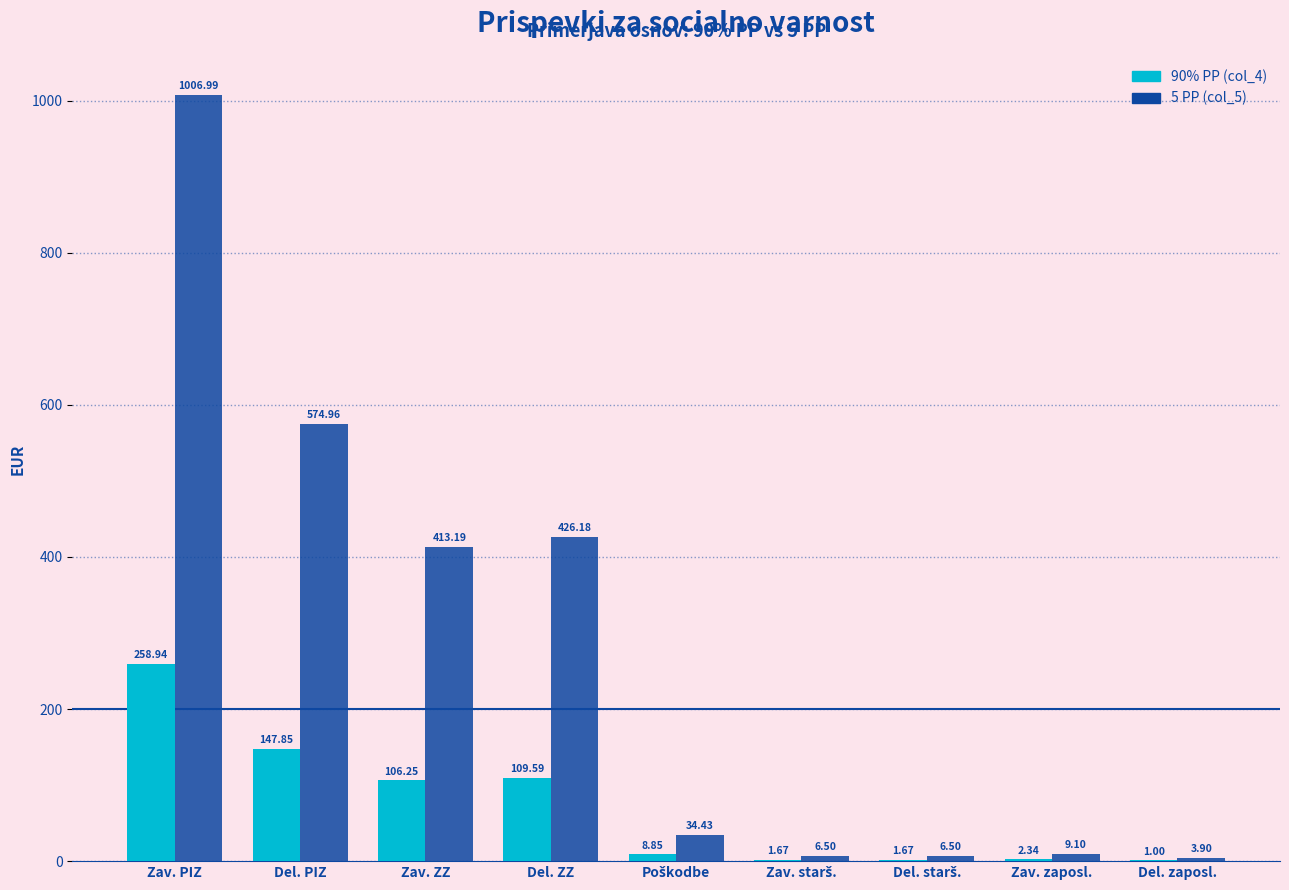

Which series changed the most between Del. PIZ and Del. zaposl.?

5 PP (col_5)